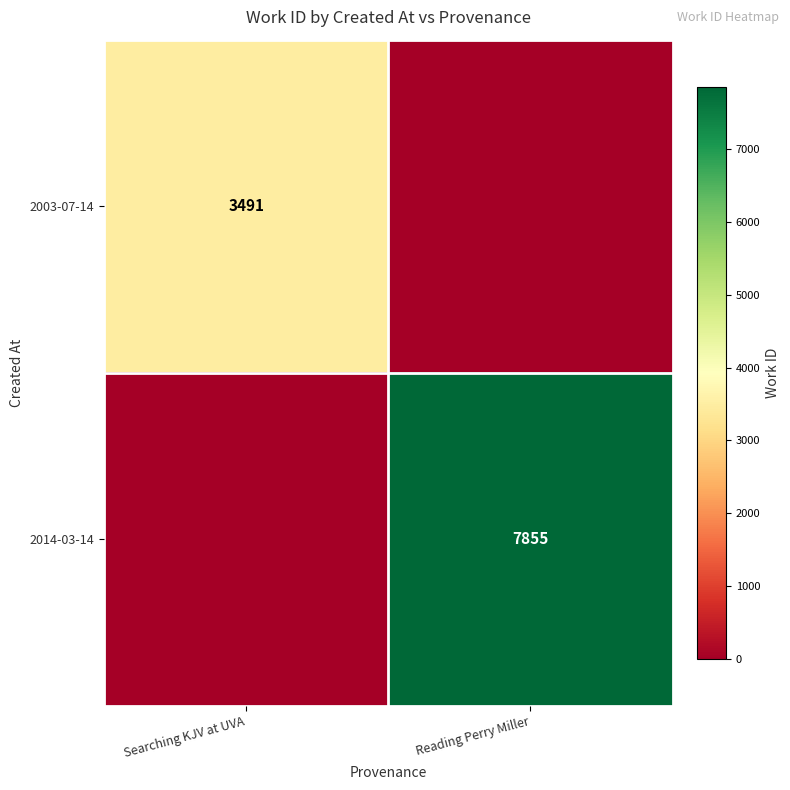

The 2003-07-14 series shows 4616 at Searching KJV at UVA. True or false?

False